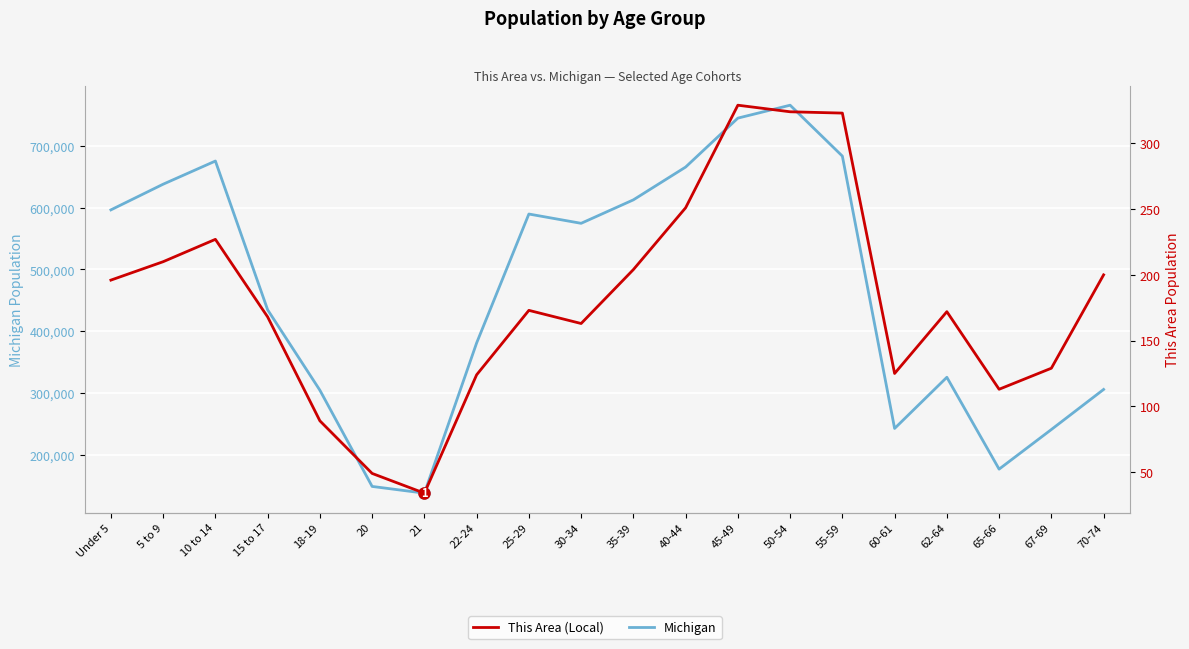

What value does the Michigan series have at 45-49?

744581